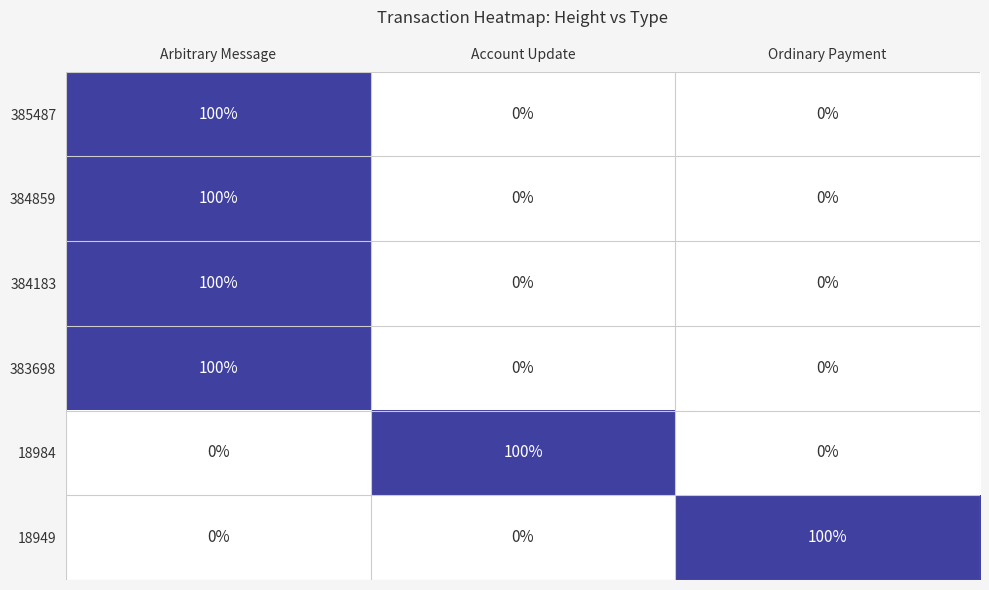

How many 383698 values are between 0 and 100?

3